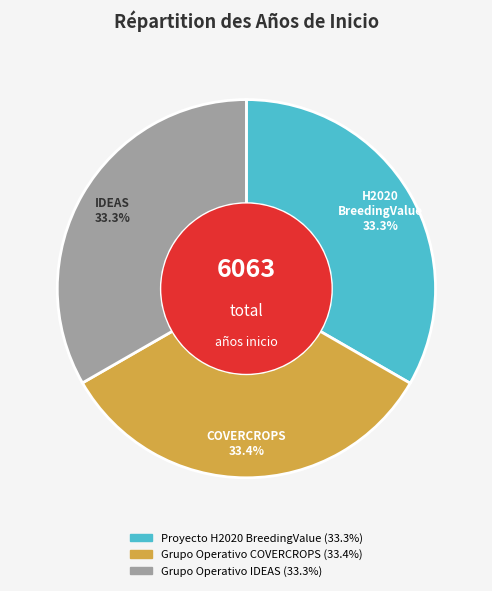

Is there any slice that represents more than half of the pie?

No